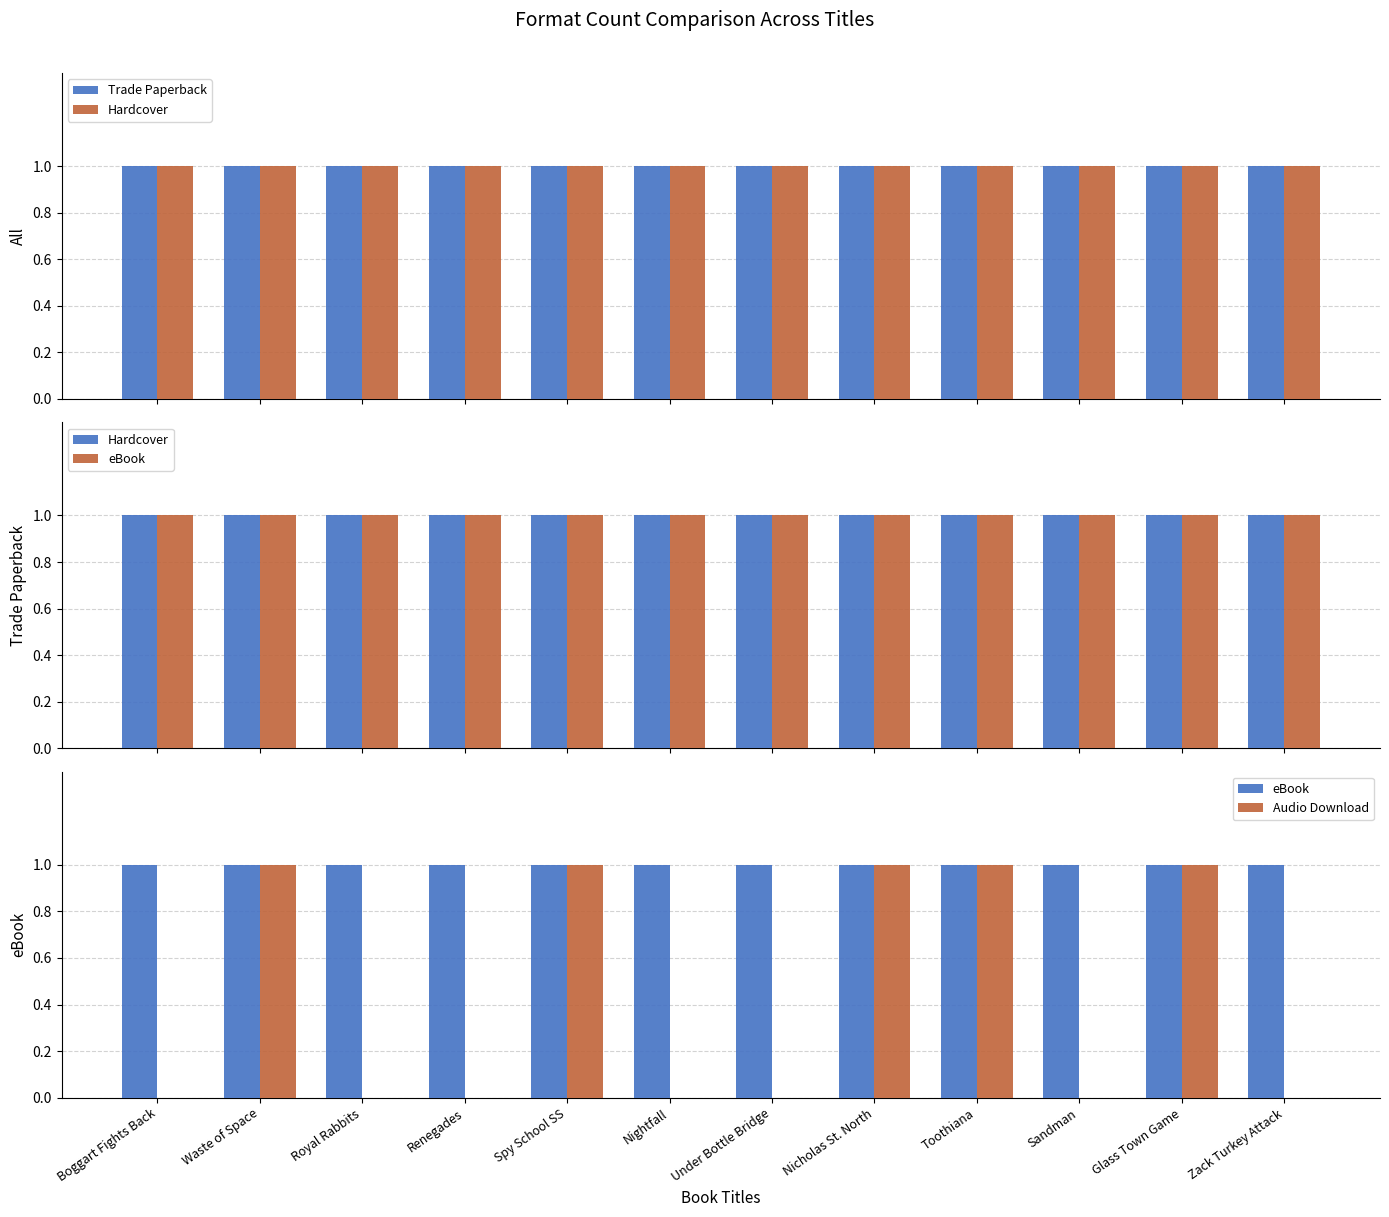

What is the total value across all series at Nicholas St. North?

4